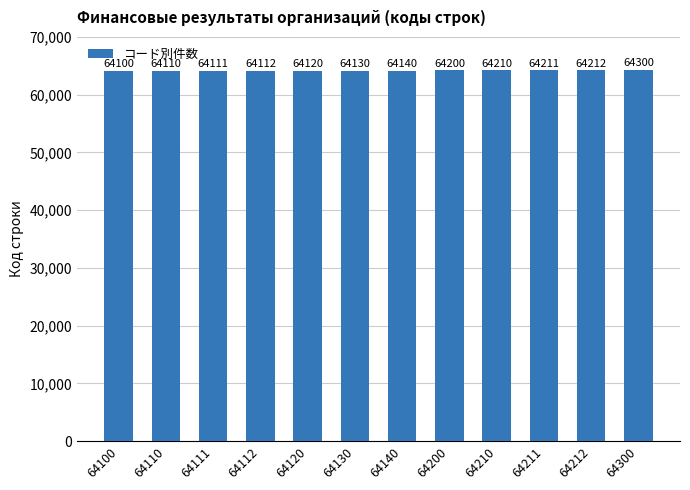

How many values are below 64140?

6